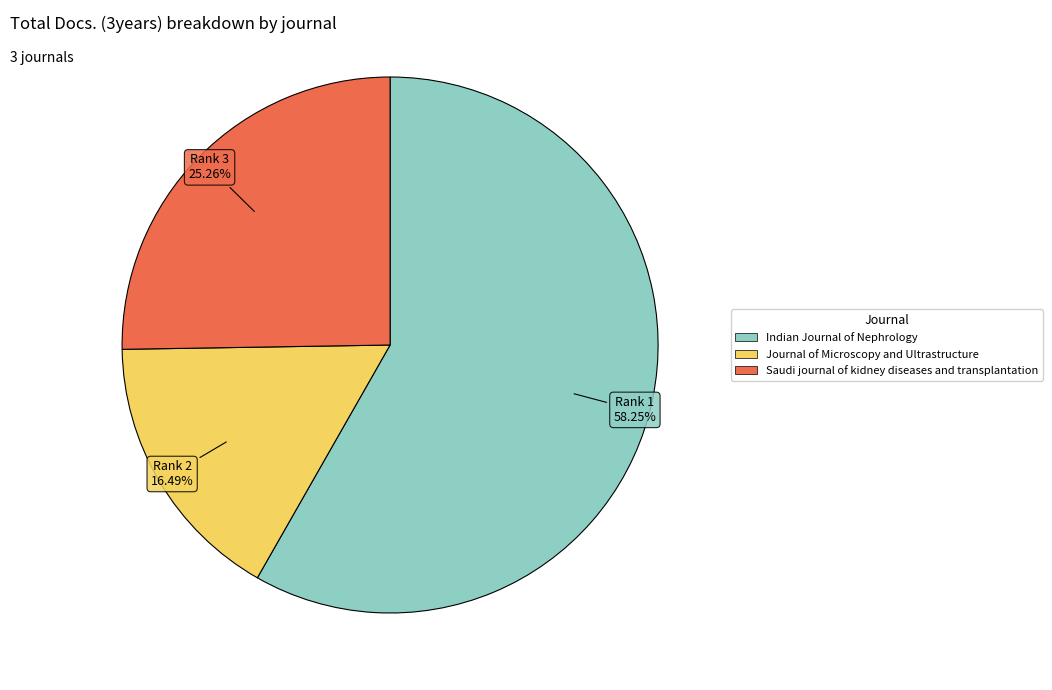

Rank the categories by value from lowest to highest.

Journal of Microscopy and Ultrastructure, Saudi journal of kidney diseases and transplantation, Indian Journal of Nephrology